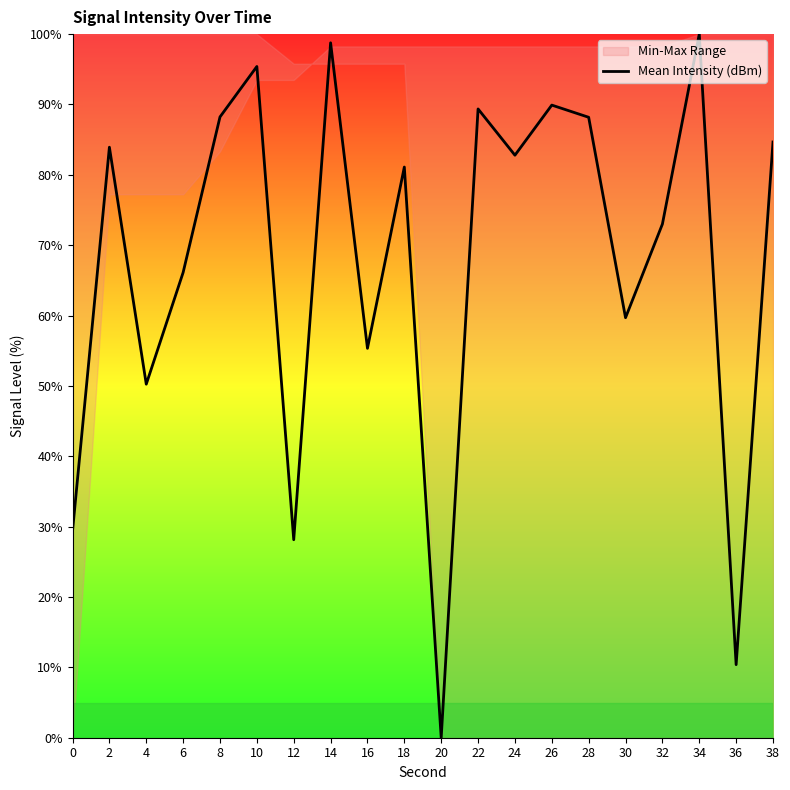

Reading left to right, extract all data points from this chart.

0=29.4	2=83.9	4=50.2	6=66.1	8=88.2	10=95.4	12=28.1	14=98.8	16=55.3	18=81.1	20=0.0	22=89.4	24=82.8	26=89.9	28=88.2	30=59.7	32=73.0	34=100.0	36=10.4	38=84.7